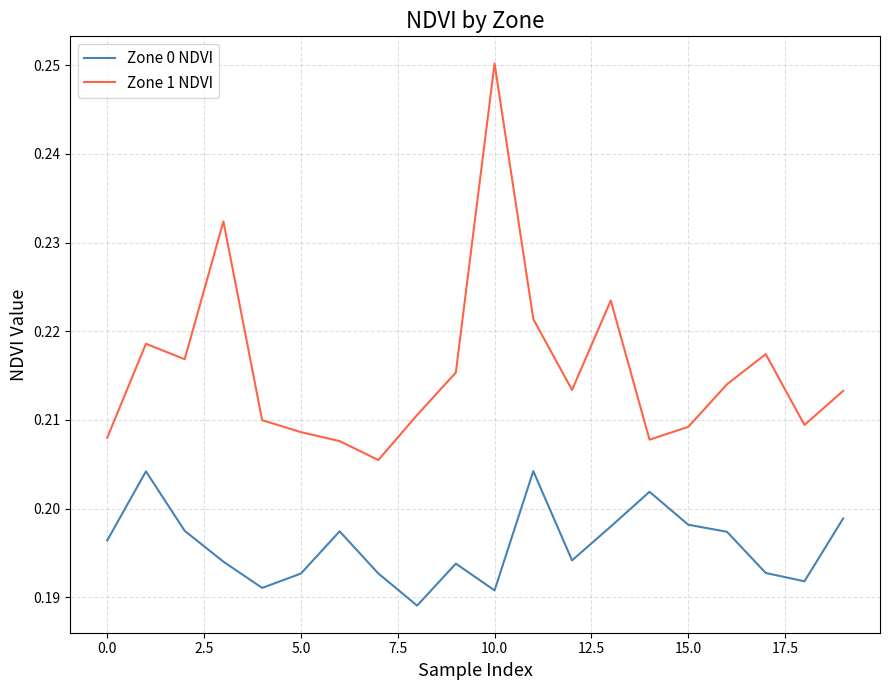

Which series has the largest total across all categories?

Zone 1 NDVI